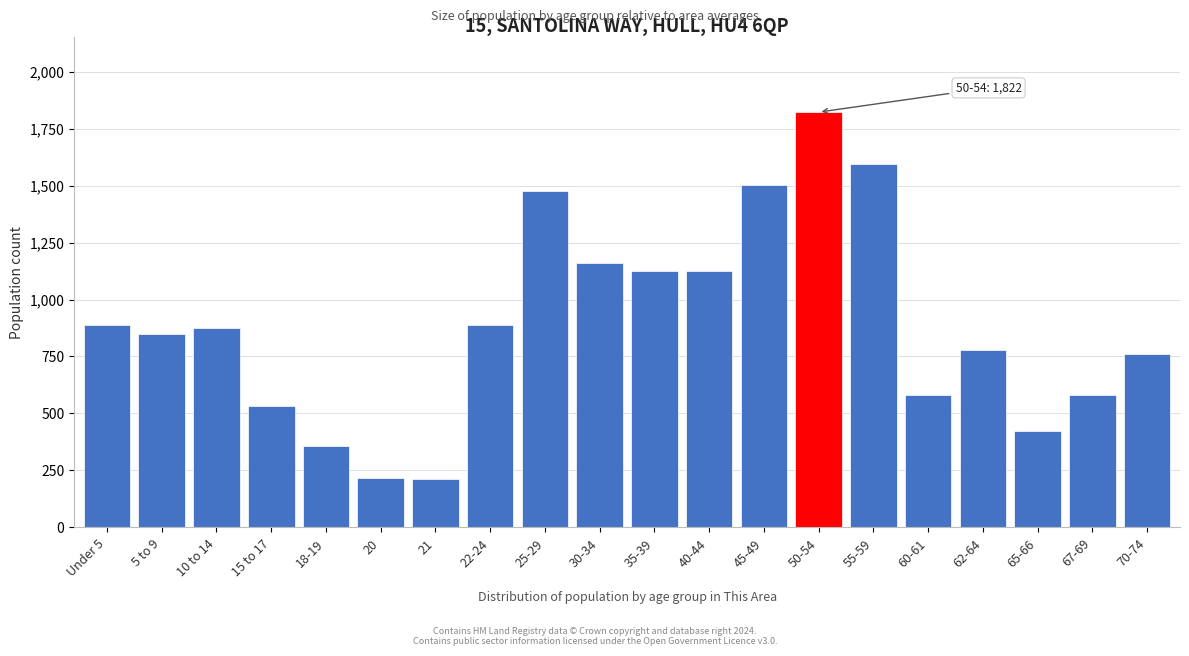

Is it true that the value at 18-19 is 357?

True